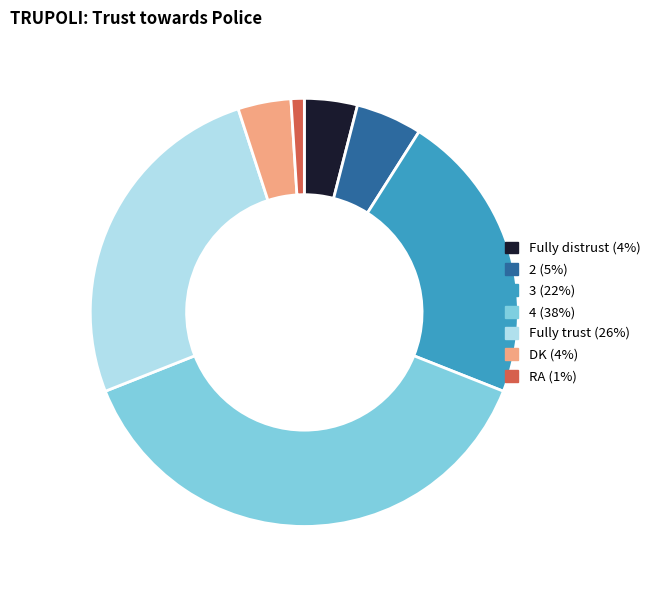

How many segments does this pie chart have?

7